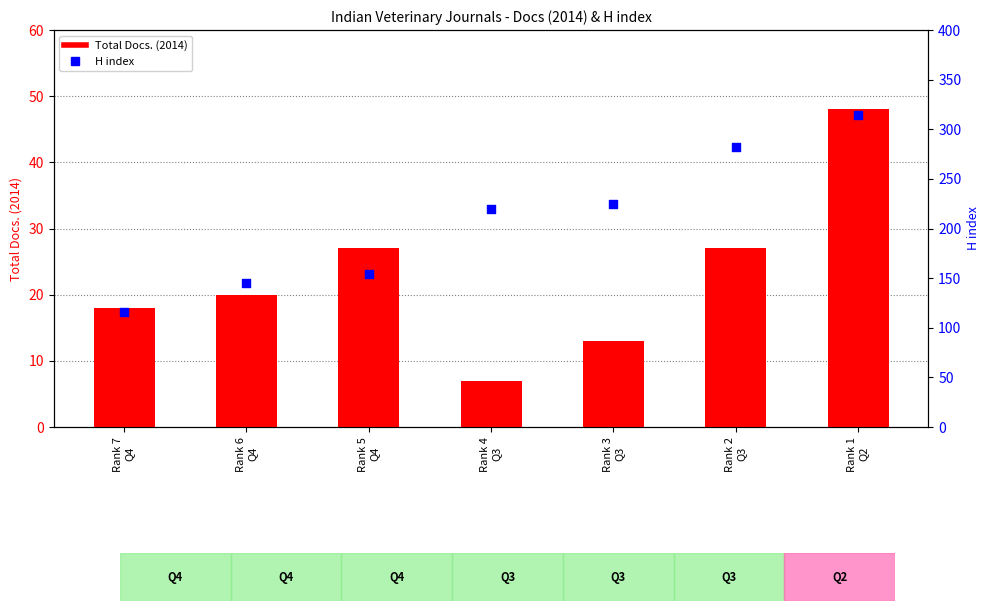

Which series contains the lowest Y value?

Total Docs. (2014)